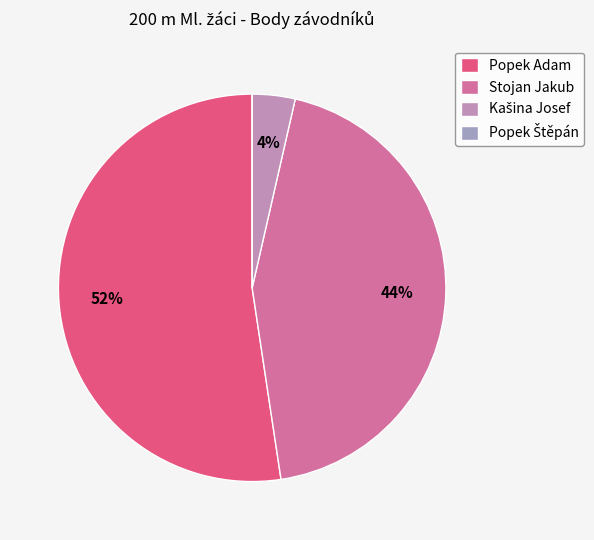

To the nearest percent, what portion does Popek Adam represent?

52%